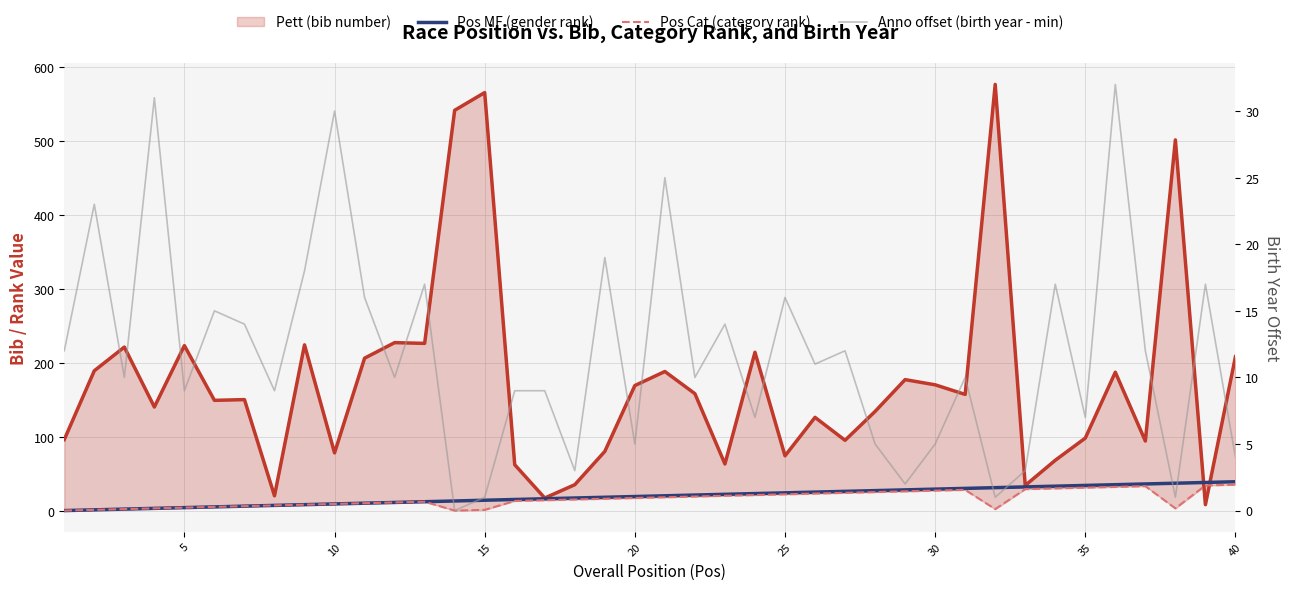

Between 40 and 29, which is larger?

40